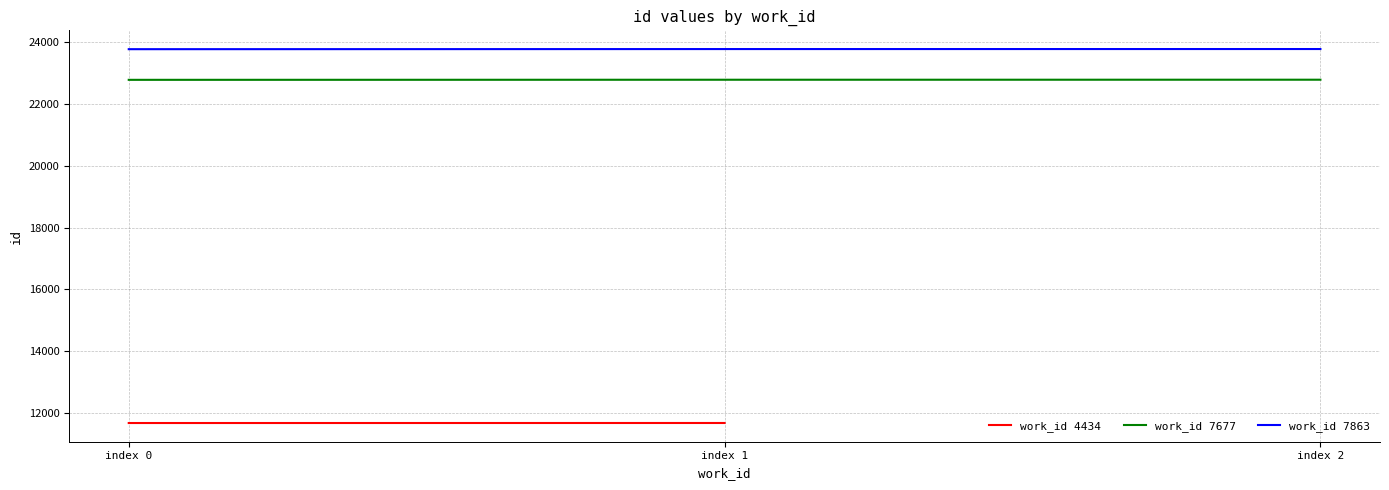

True or false: work_id 7863 has a value of 23773 at index 2.

True